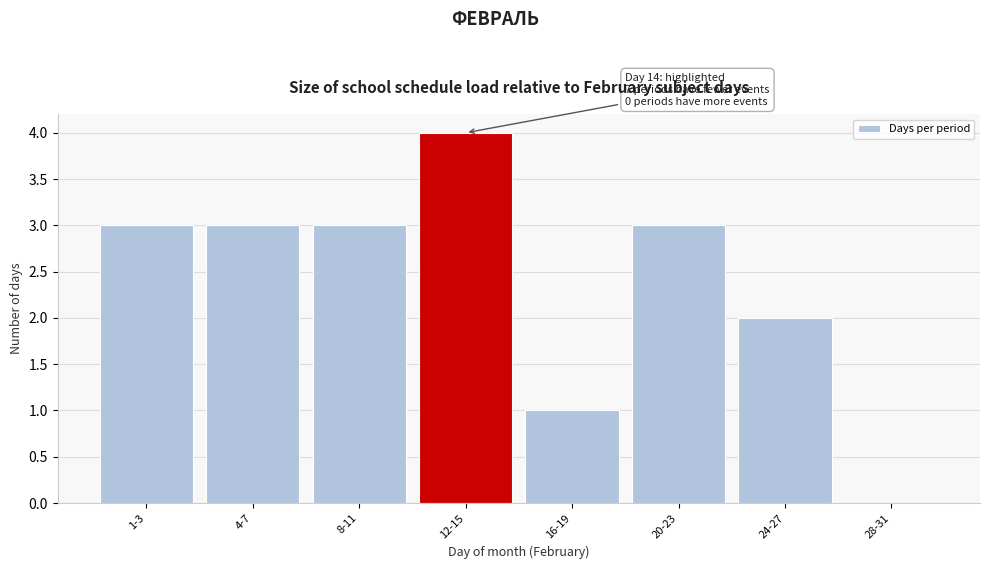

Reading left to right, extract all data points from this chart.

1-3=3	4-7=3	8-11=3	12-15=4	16-19=1	20-23=3	24-27=2	28-31=0